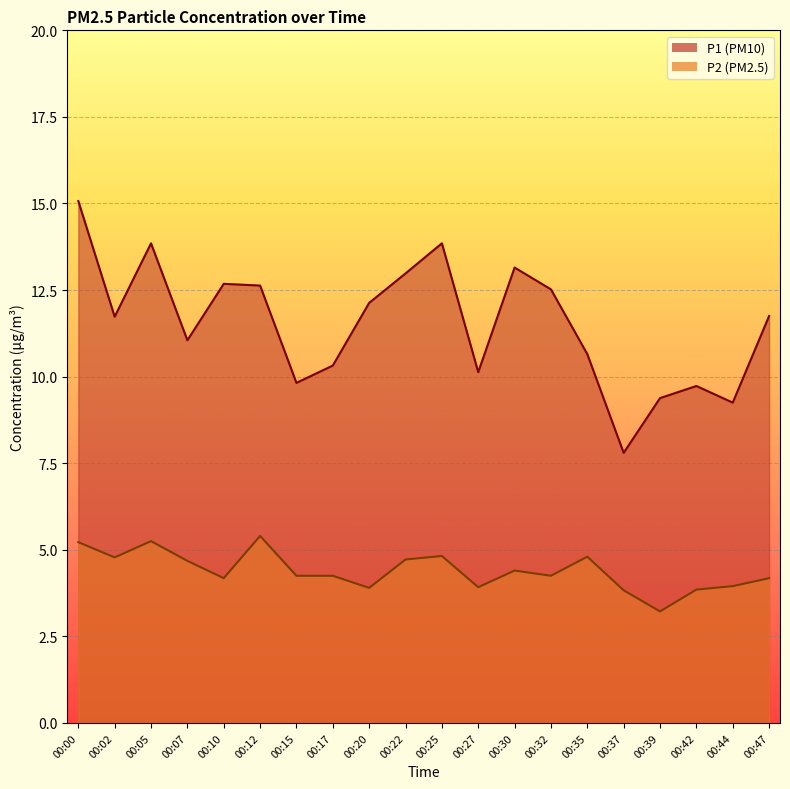

Is it true that P1 equals 7.8 at 00:37?

True